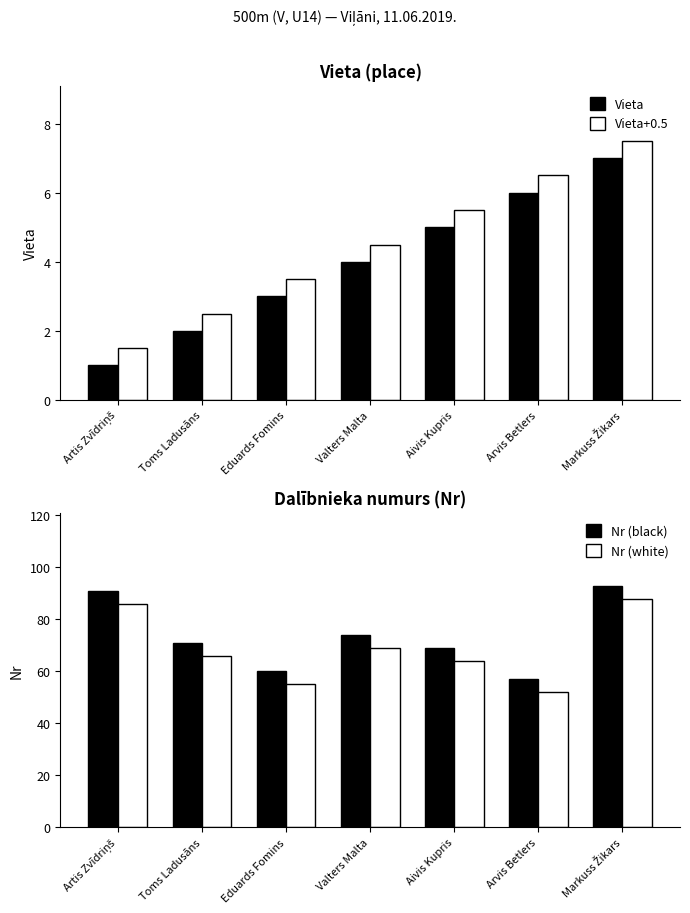

How many data points in Nr (white) are above 66?

3